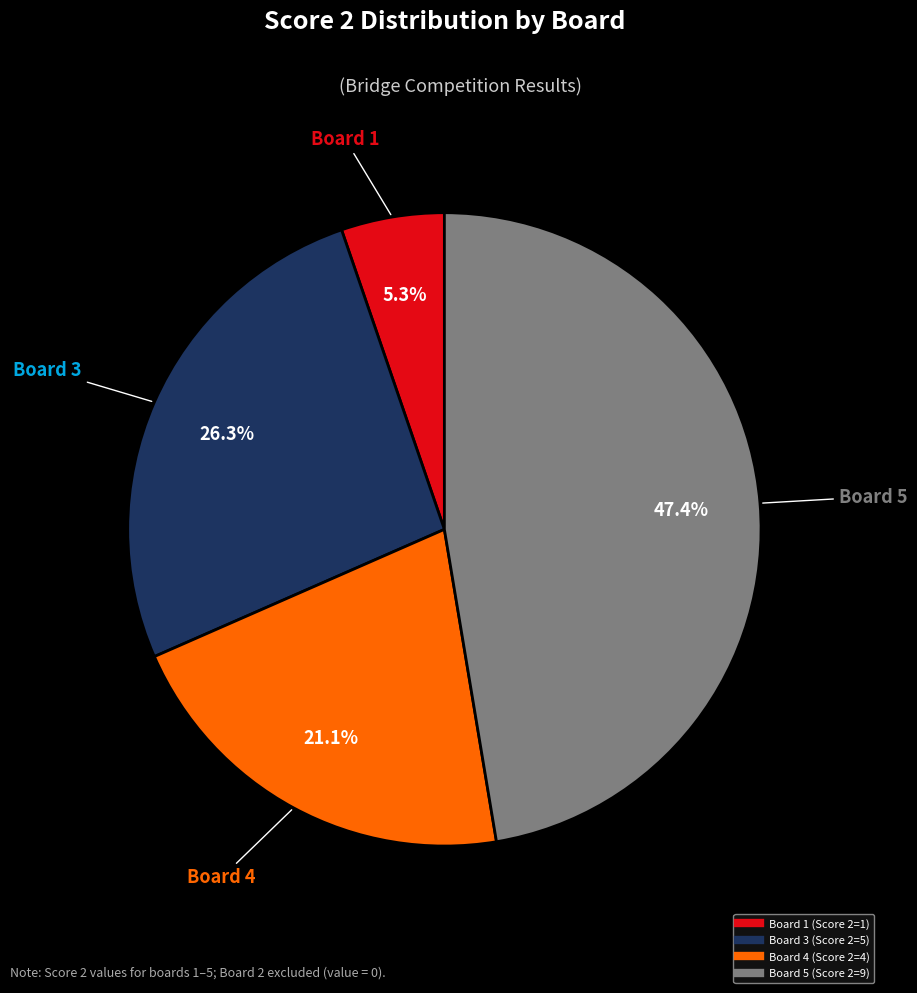

Is there any slice that represents more than half of the pie?

No